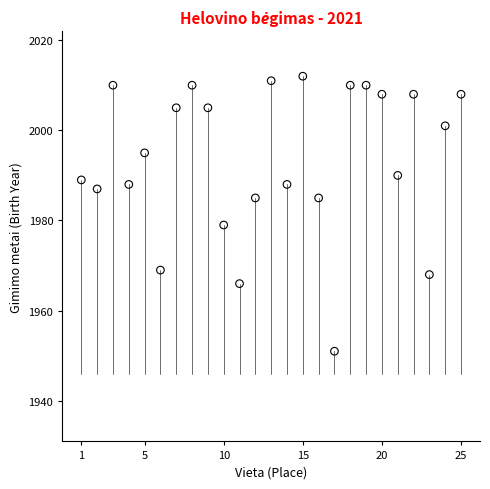

What is the range of Y values (max minus min)?

61